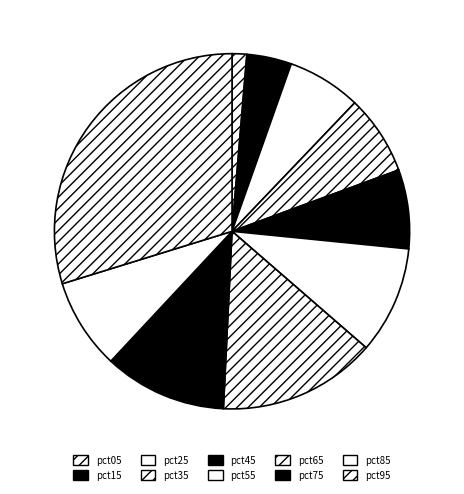

To the nearest percent, what percentage of the pie is pct75?

11%